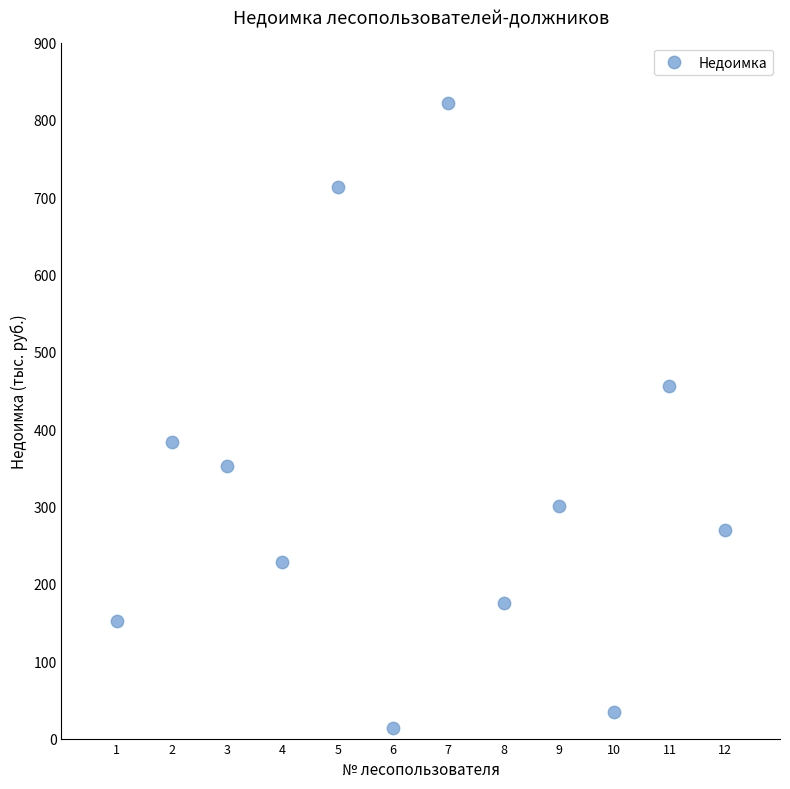

What is the average X value?

6.5